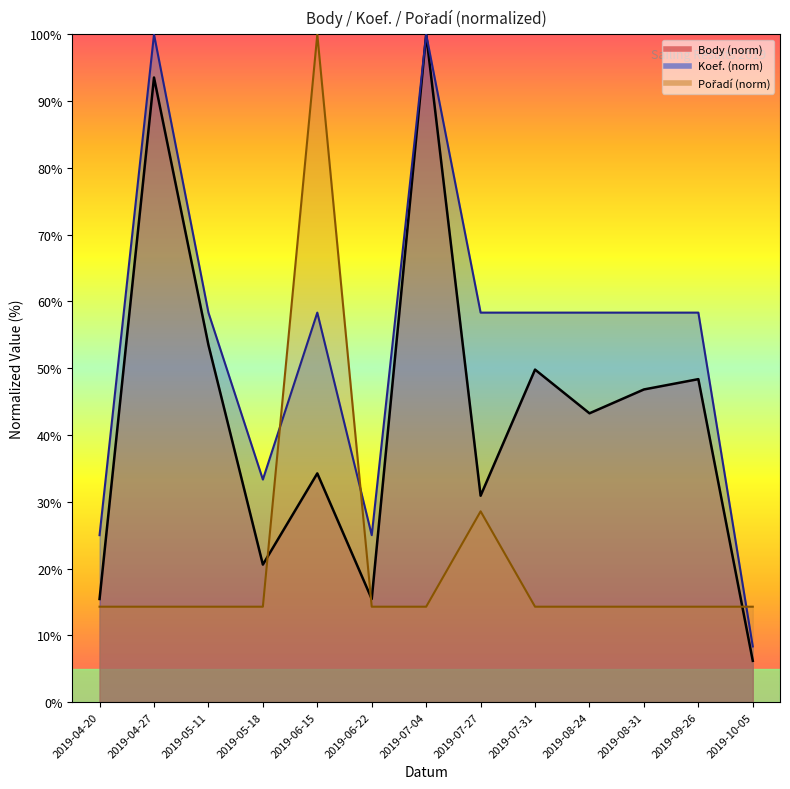

At which category does the chart reach its peak across all series?

2019-07-04